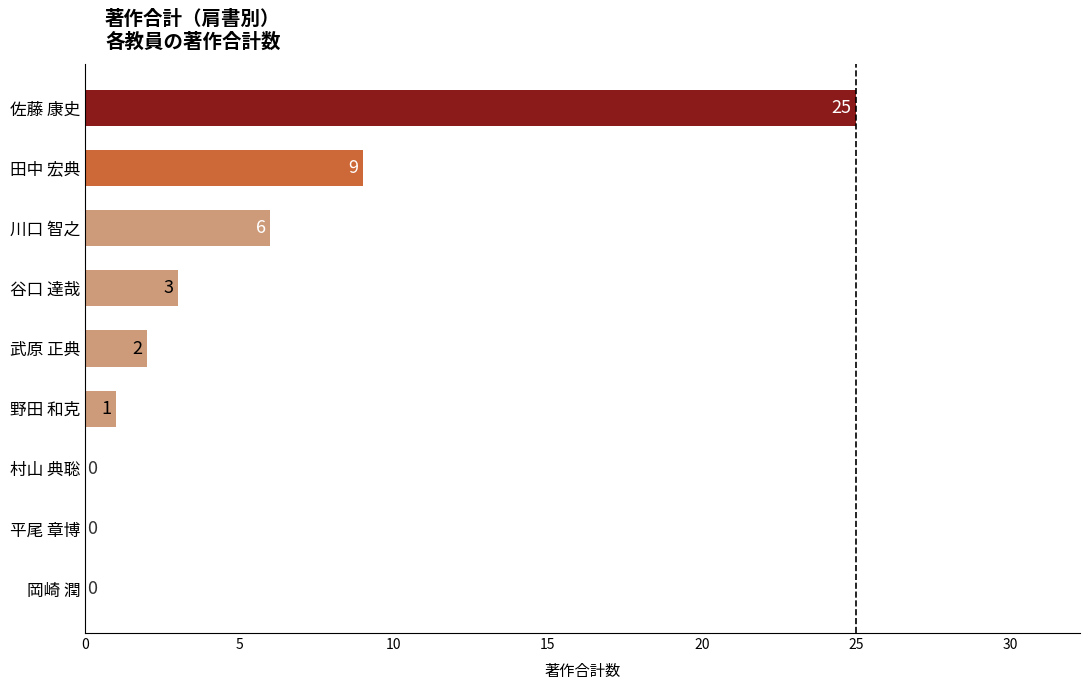

Reading bottom to top, transcribe all the data shown in this chart.

岡崎 潤=0	平尾 章博=0	村山 典聡=0	野田 和克=1	武原 正典=2	谷口 達哉=3	川口 智之=6	田中 宏典=9	佐藤 康史=25